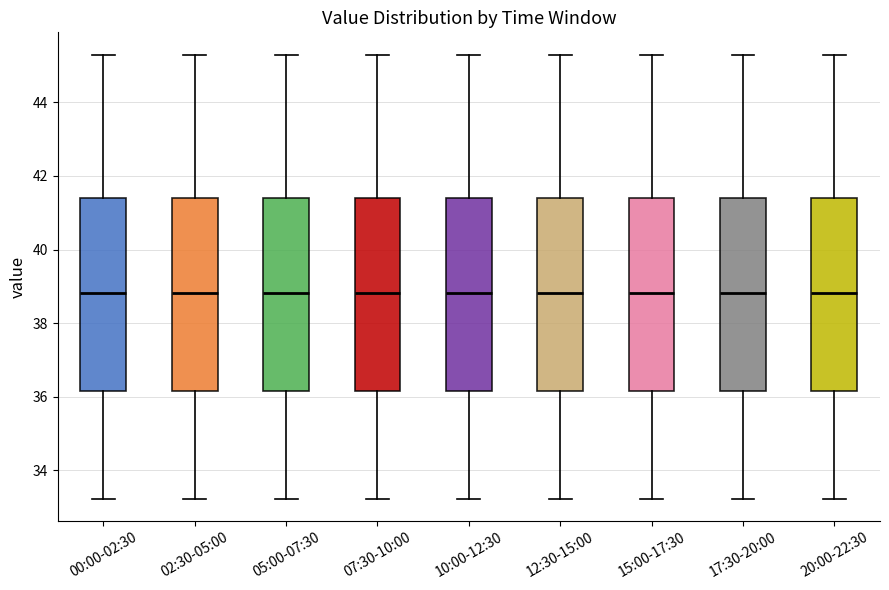

Reading left to right, transcribe this box plot: for each box, give where its median line is, the range the box spans, and where its two whiskers end, as read against the y-axis. The values are not printed on the chart, so give them approximately, as read against the axis.

00:00-02:30: median 38.8, box 36.2 to 41.4, whiskers 33.2 to 45.4
02:30-05:00: median 38.8, box 36.2 to 41.4, whiskers 33.2 to 45.4
05:00-07:30: median 38.8, box 36.2 to 41.4, whiskers 33.2 to 45.4
07:30-10:00: median 38.8, box 36.2 to 41.4, whiskers 33.2 to 45.4
10:00-12:30: median 38.8, box 36.2 to 41.4, whiskers 33.2 to 45.4
12:30-15:00: median 38.8, box 36.2 to 41.4, whiskers 33.2 to 45.4
15:00-17:30: median 38.8, box 36.2 to 41.4, whiskers 33.2 to 45.4
17:30-20:00: median 38.8, box 36.2 to 41.4, whiskers 33.2 to 45.4
20:00-22:30: median 38.8, box 36.2 to 41.4, whiskers 33.2 to 45.4